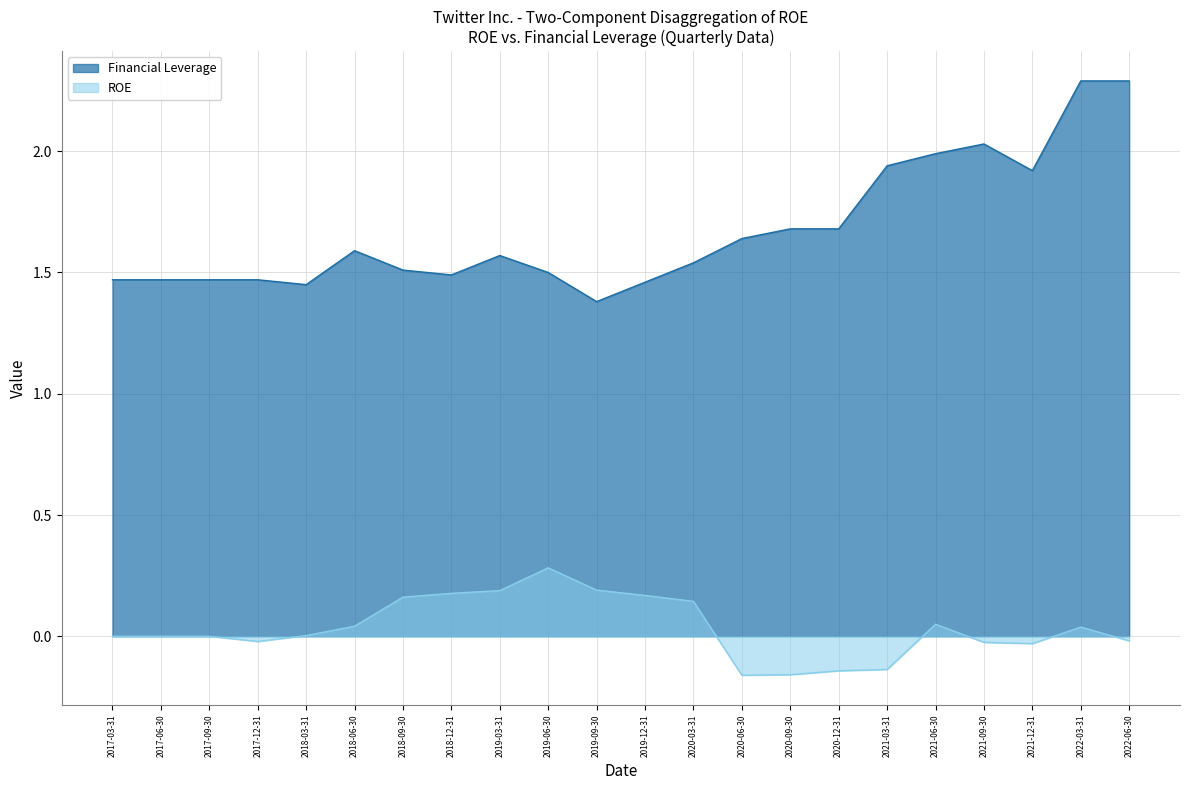

At 2020-06-30, list the series in order from smallest to largest.

ROE, Financial Leverage